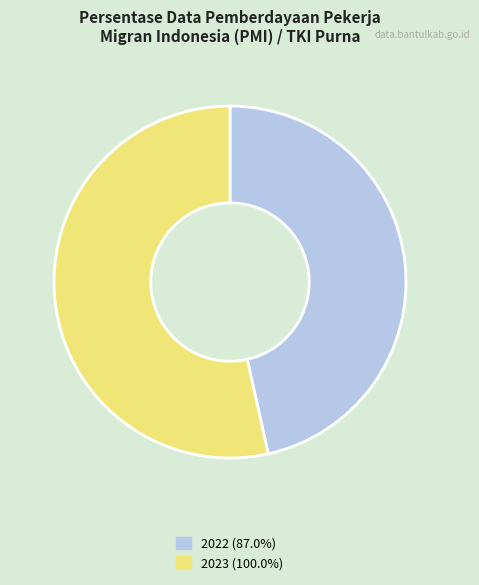

Does 2023 (100.0%) account for over 50% of the chart?

Yes